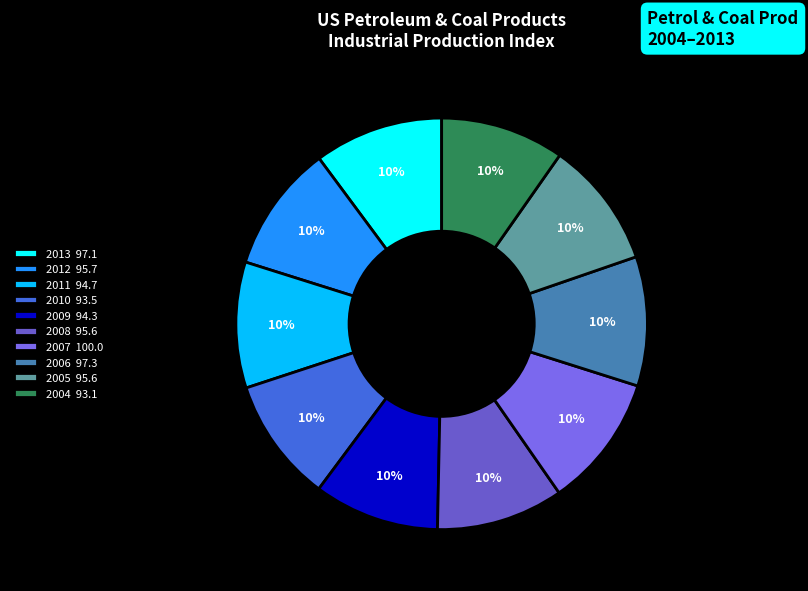

What percentage is the 2008 slice, to the nearest percent?

10%